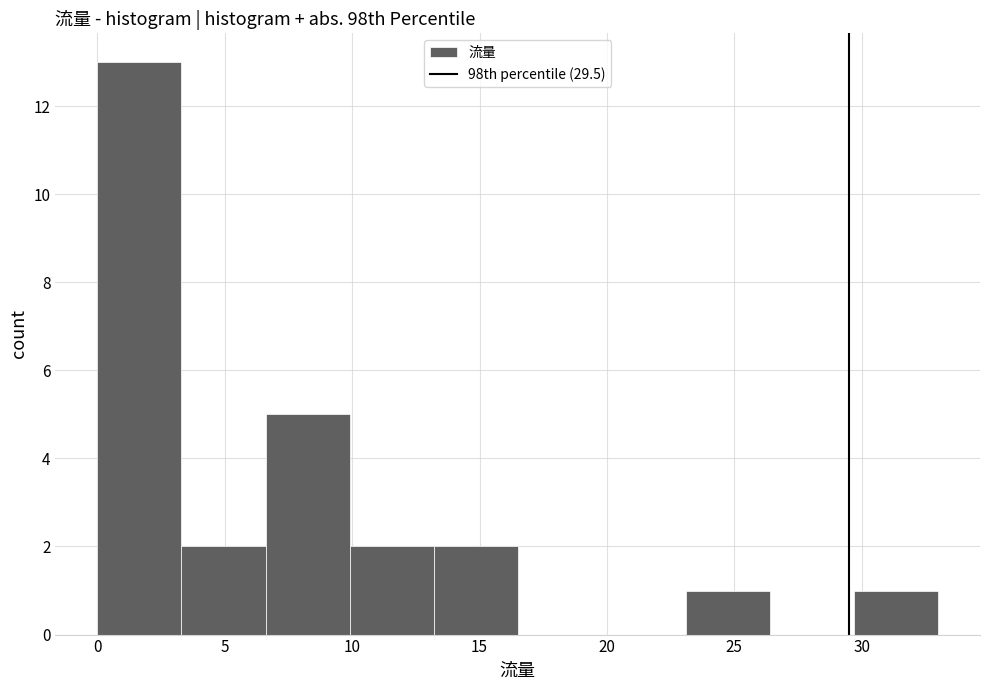

Over which range of the x-axis is the bar tallest?

0.0 to 3.3